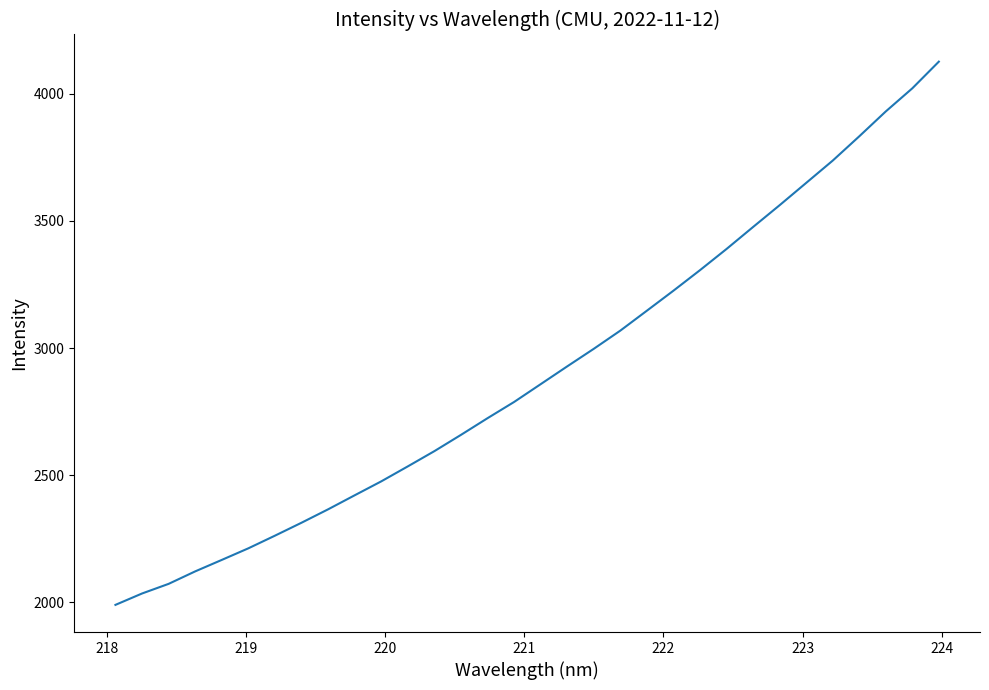

What is the minimum value shown in the chart?

1990.2